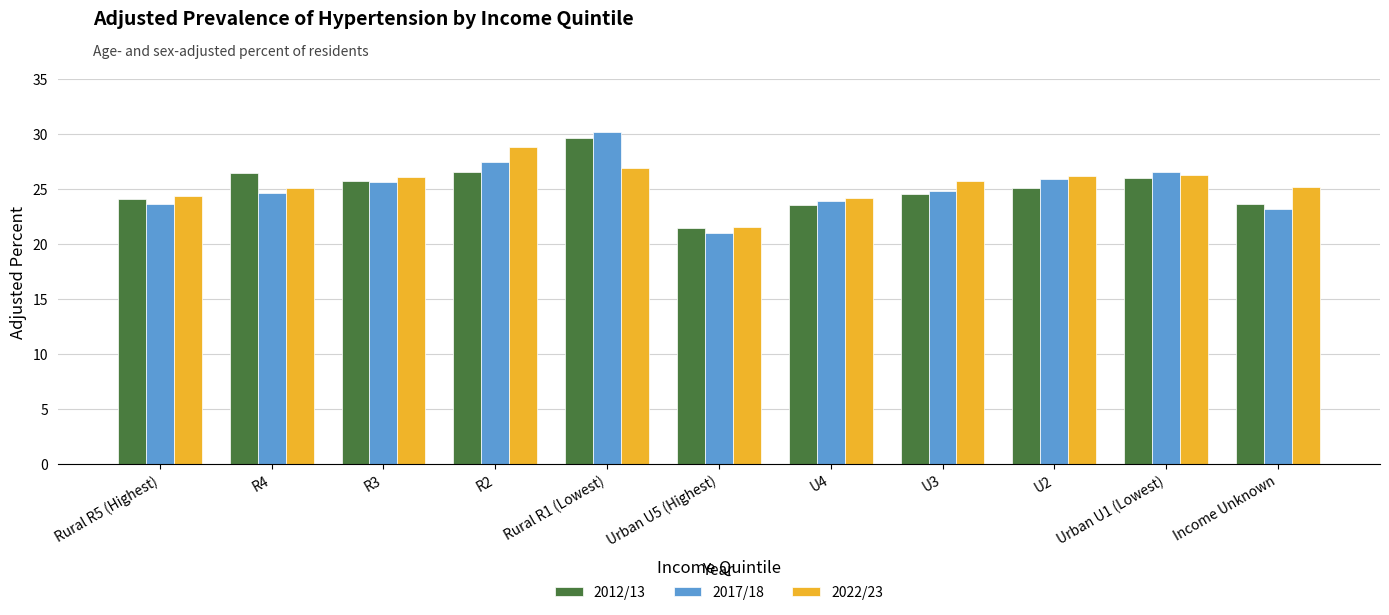

What is the sum of the 2017/18 values at Income Unknown and U3?

48.1